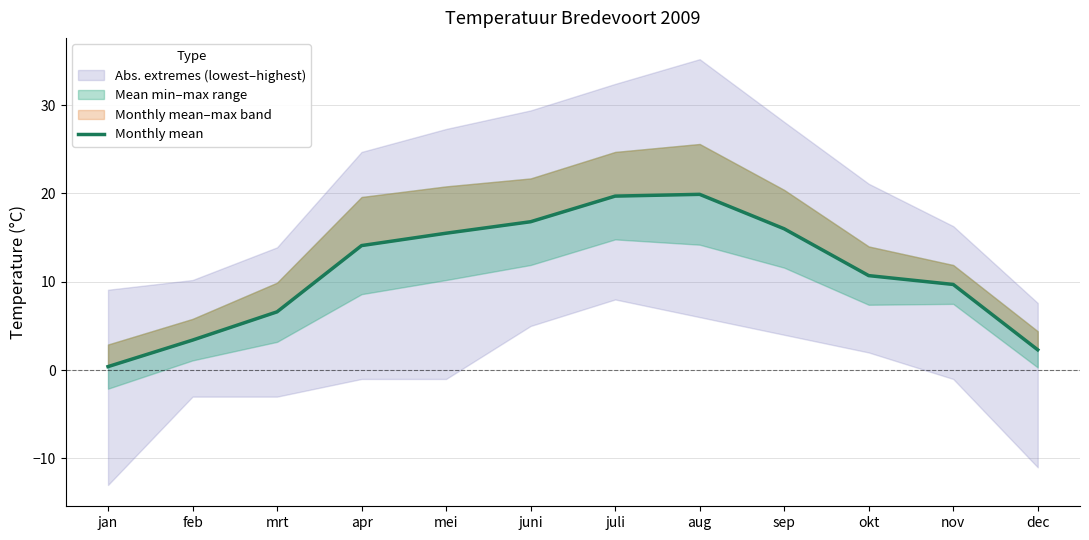

What value does the data have at nov?

9.7